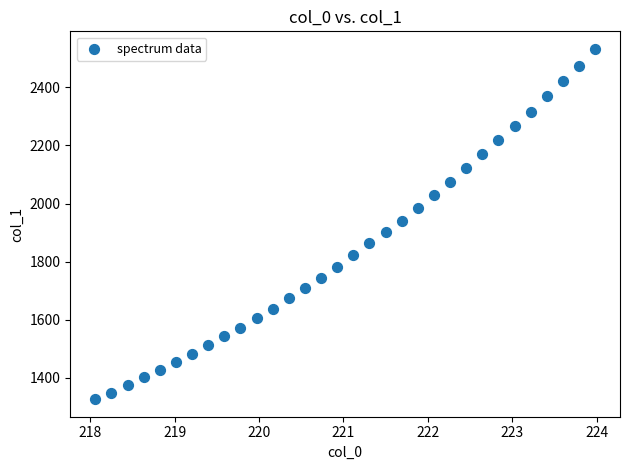

What is the range of X values (max minus min)?

5.9